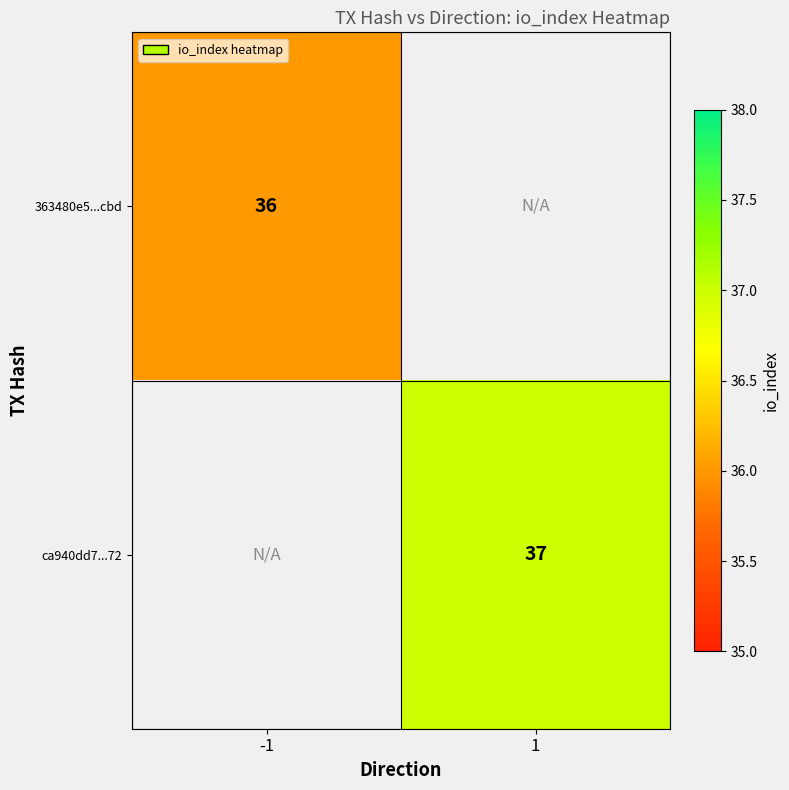

At how many categories does at least one series exceed 36?

1